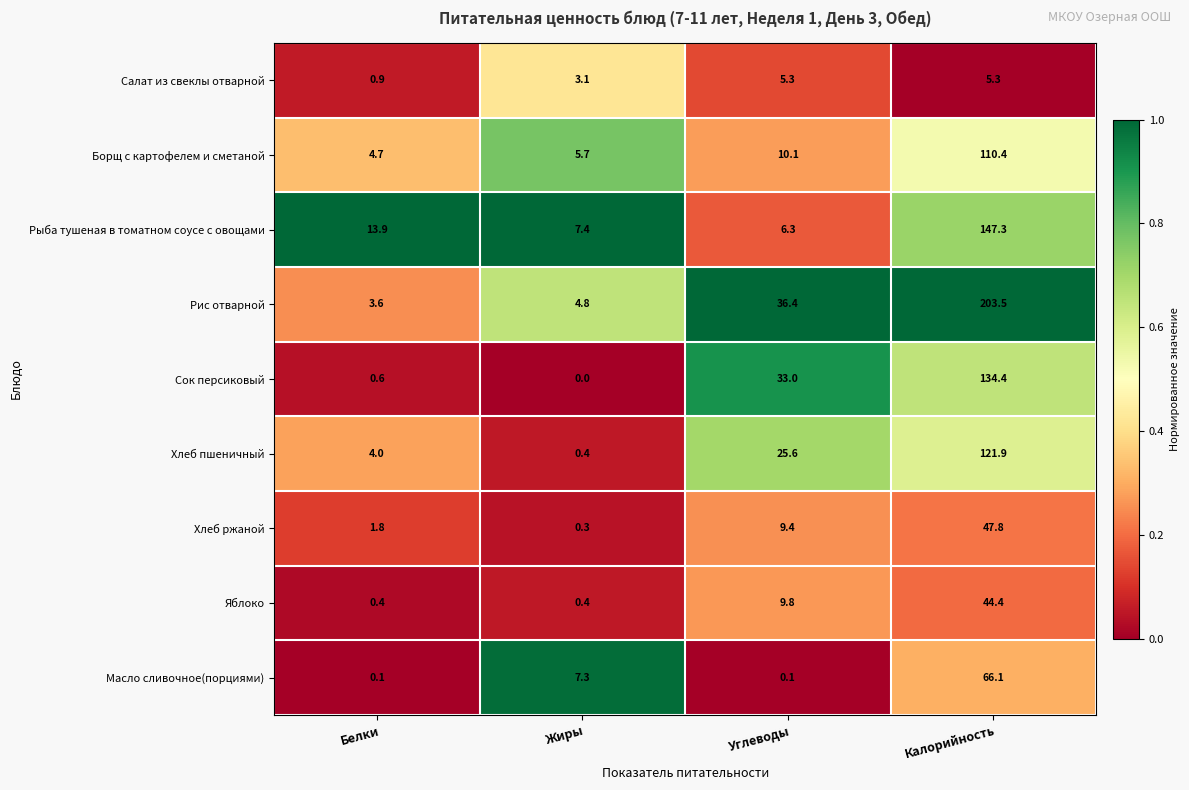

What is the average value of the Яблоко series?

13.8